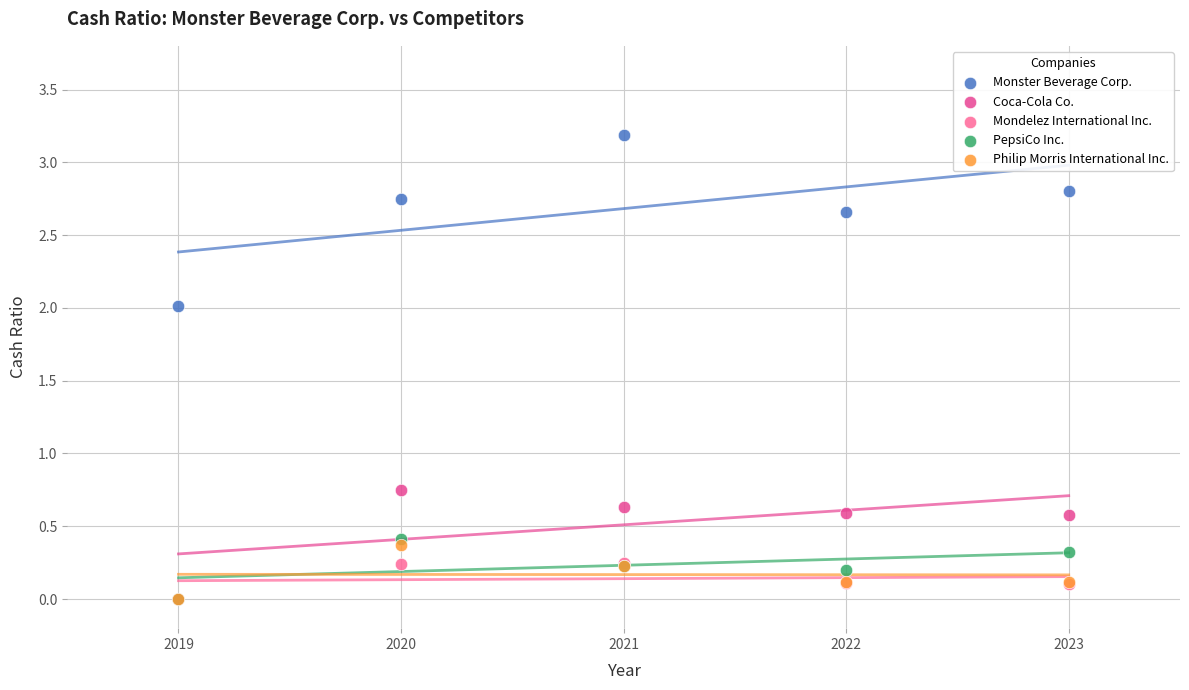

What are all the series names shown in the legend?

Monster Beverage Corp., Coca-Cola Co., Mondelez International Inc., PepsiCo Inc., Philip Morris International Inc.